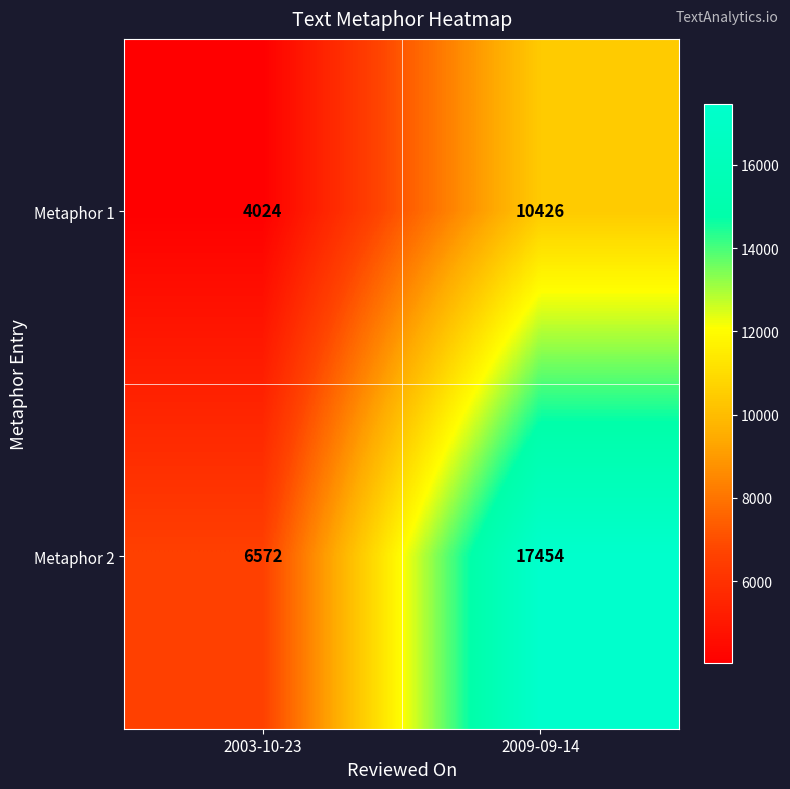

Reading left to right, what are all the values shown in this chart?

Metaphor 1: 2003-10-23=4024	2009-09-14=10426
Metaphor 2: 2003-10-23=6572	2009-09-14=17454